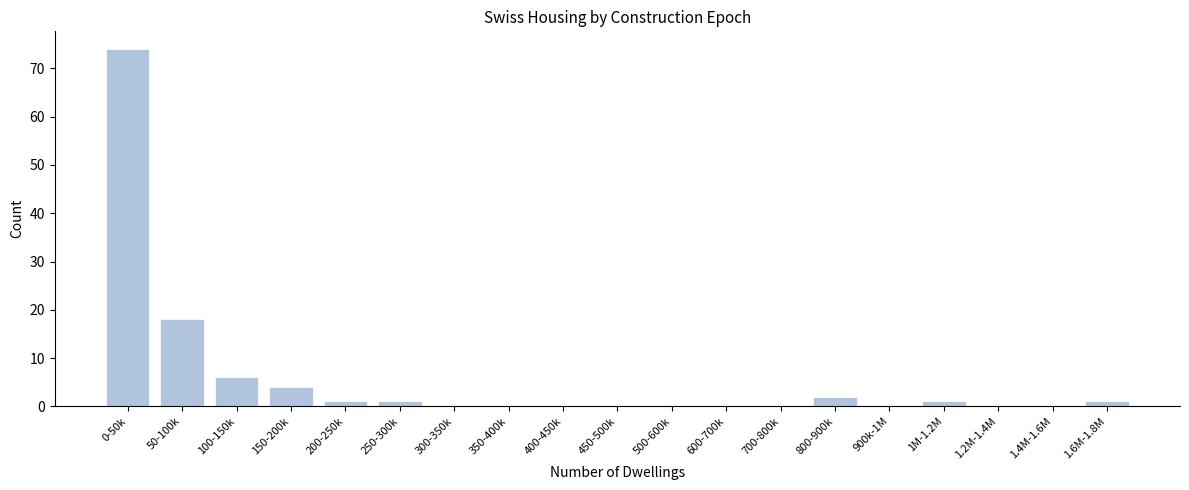

Reading right to left, transcribe all the data shown in this chart.

1.6M-1.8M=1	1.4M-1.6M=0	1.2M-1.4M=0	1M-1.2M=1	900k-1M=0	800-900k=2	700-800k=0	600-700k=0	500-600k=0	450-500k=0	400-450k=0	350-400k=0	300-350k=0	250-300k=1	200-250k=1	150-200k=4	100-150k=6	50-100k=18	0-50k=74